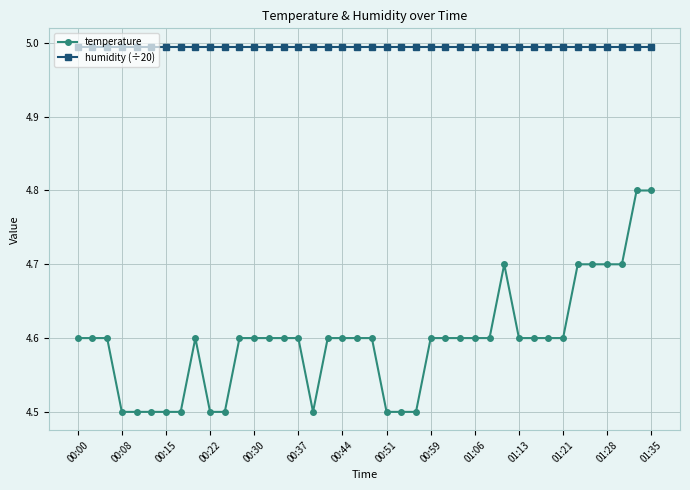

What is the average value of the temperature series?

4.6